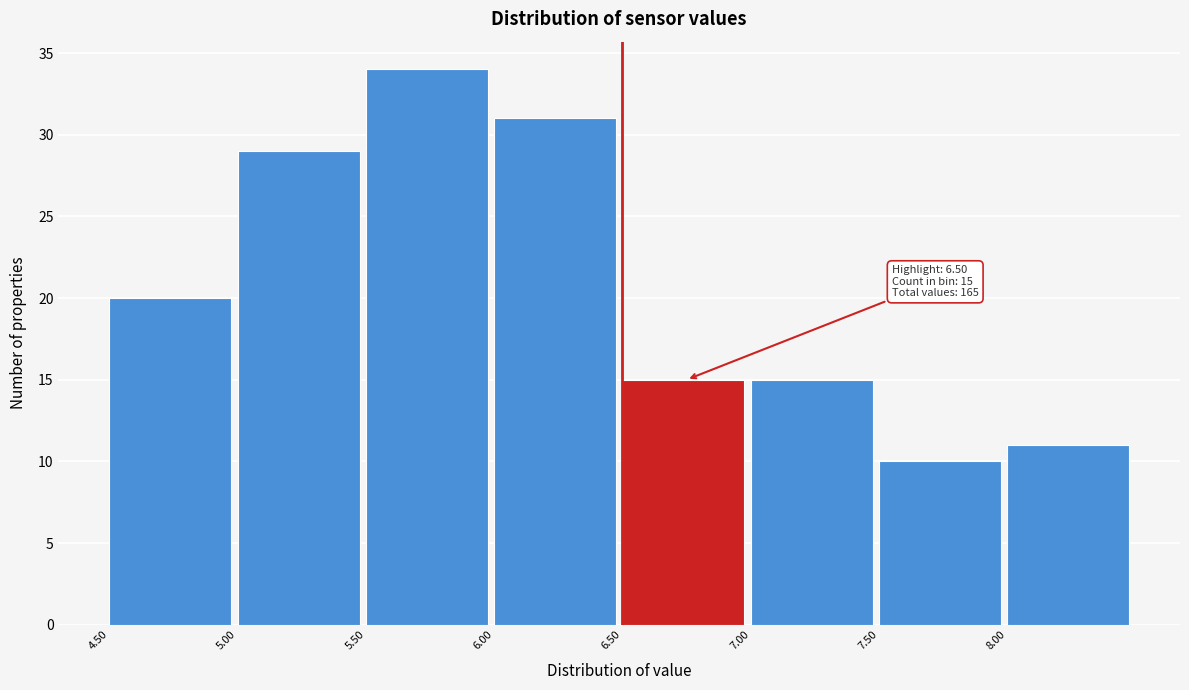

Over which range of the x-axis is the bar tallest?

5.5 to 6.0